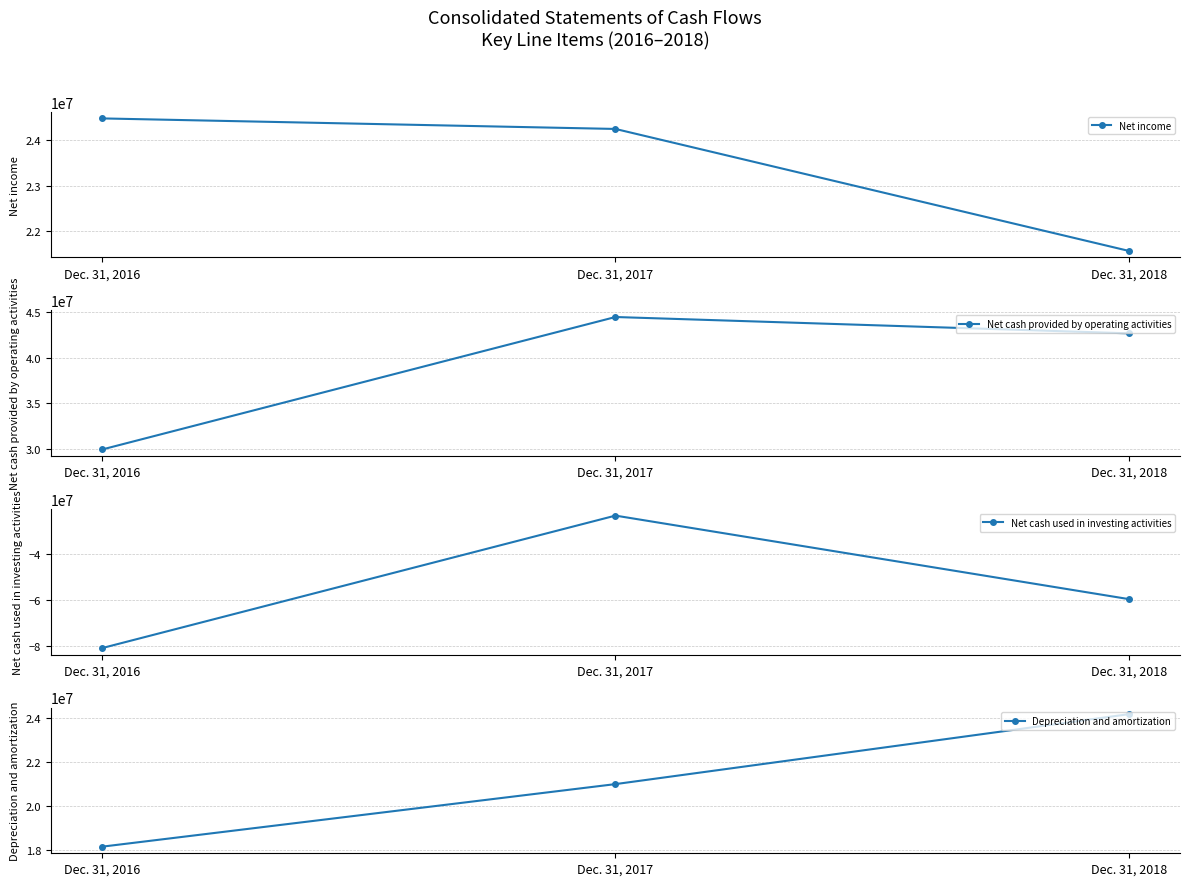

Reading right to left, transcribe all the data shown in this chart.

Net income: 21564000	24249000	24481000
Net cash provided by operating activities: 42646000	44429000	29971000
Net cash used in investing activities: -59661000	-23444000	-80911000
Depreciation and amortization: 24155000	20993000	18164000